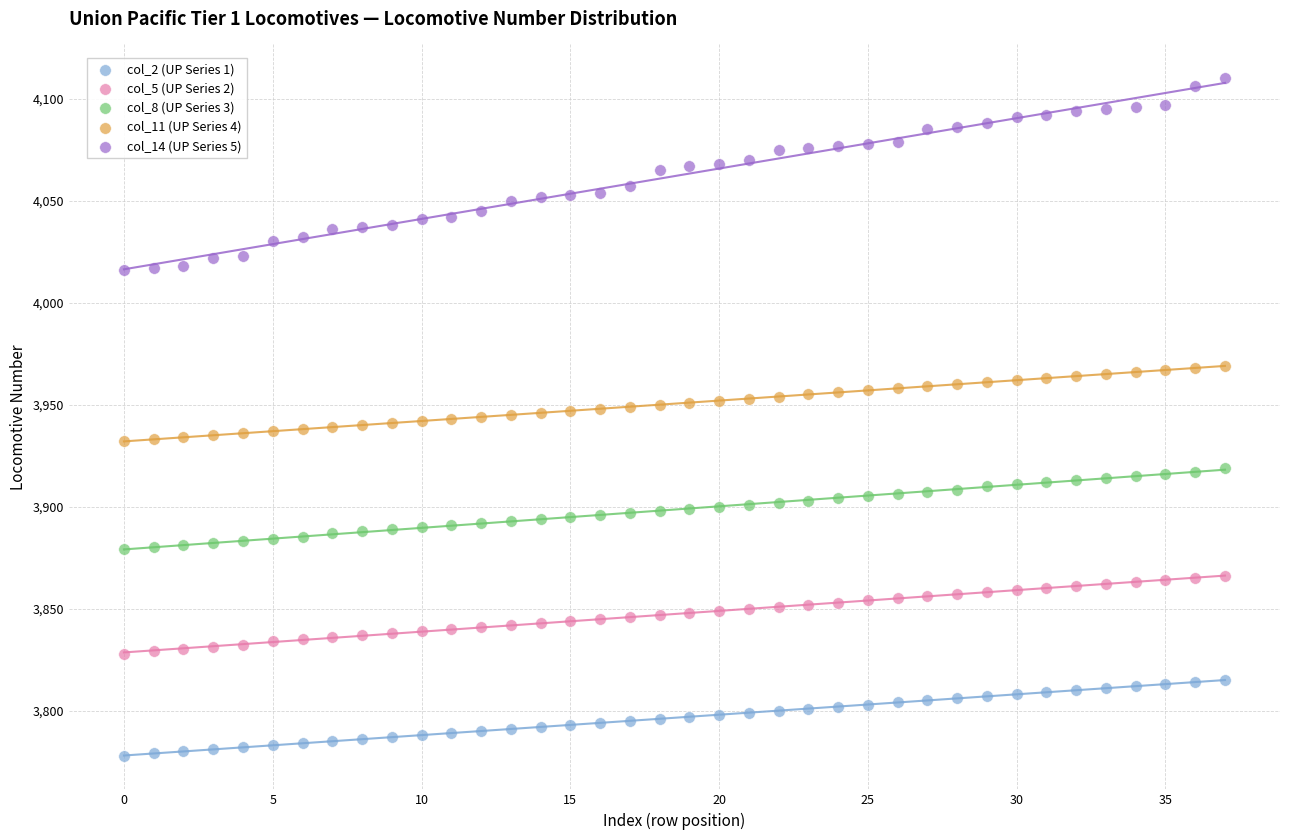

Which series reaches the maximum Y coordinate?

col_14 (UP Series 5)